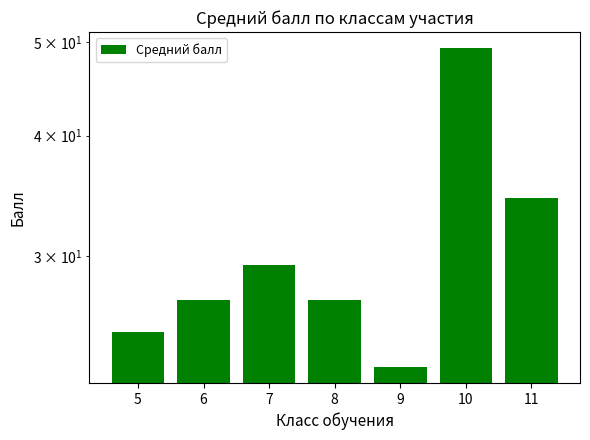

What is the value of the 4th bar from the left?

27.0